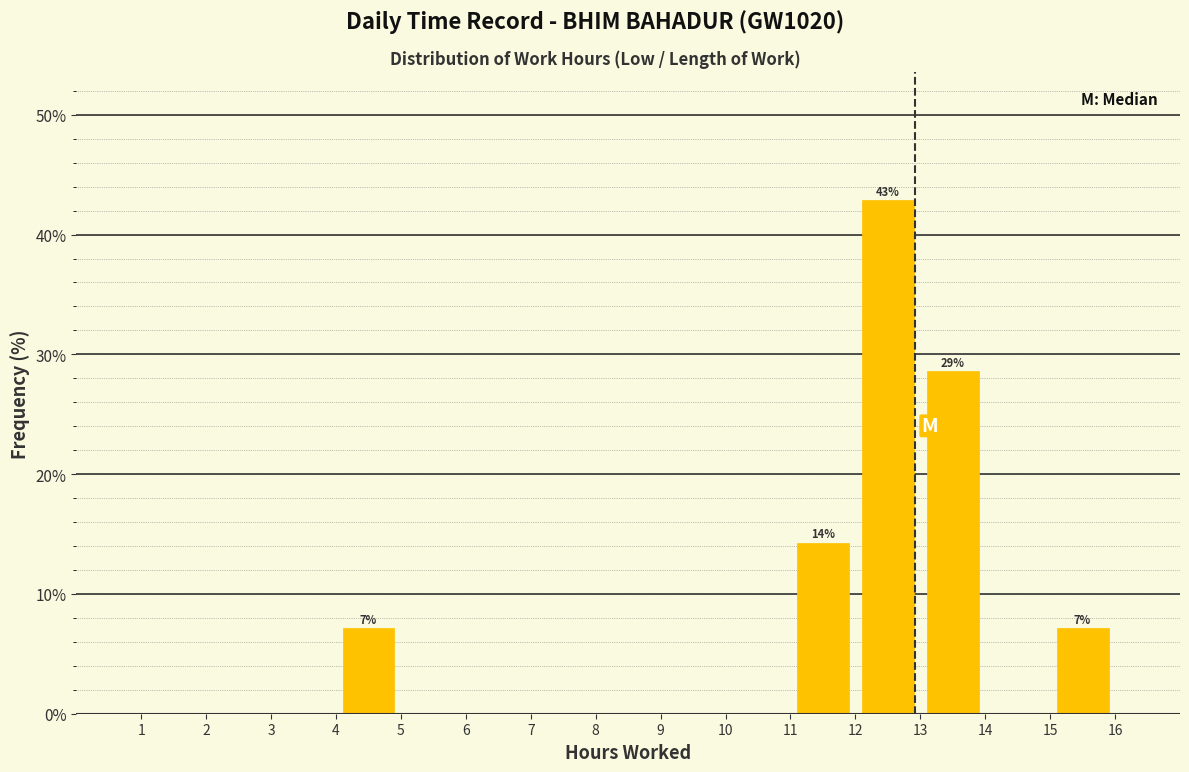

Which range on the x-axis has the tallest bar?

12 to 13